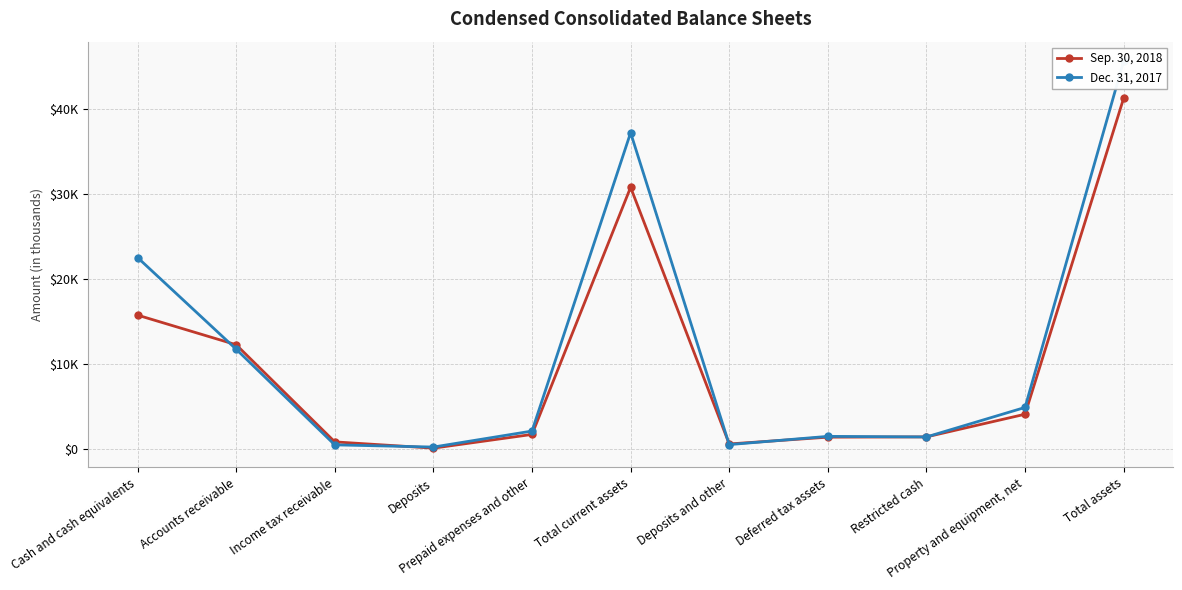

Which category has the highest value in the Dec. 31, 2017 series?

Total assets